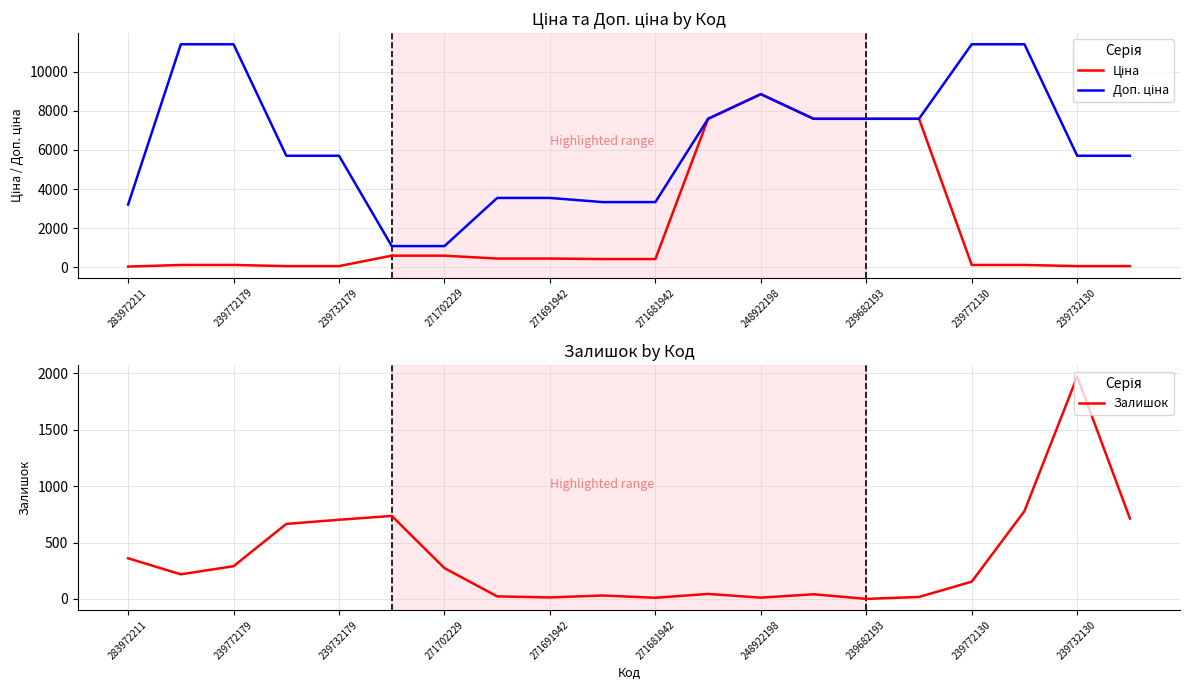

Reading right to left, what are all the values shown in this chart?

Ціна: 57.0	57.0	114.1	114.1	7596.5	7596.5	7596.5	8856.7	7596.5	416.6	416.6	443.1	443.1	589.9	589.9	57.0	57.0	114.1	114.1	32.0
Доп. ціна: 5705.0	5705.0	11410.0	11410.0	7596.5	7596.5	7596.5	8856.7	7596.5	3332.5	3332.5	3545.0	3545.0	1081.7	1081.7	5705.0	5705.0	11410.0	11410.0	3205.0
Залишок: 713.0	1972.0	779.0	153.0	17.0	0.0	41.0	11.0	44.0	10.0	30.0	13.0	22.0	273.0	736.0	702.0	665.0	290.0	218.0	360.0